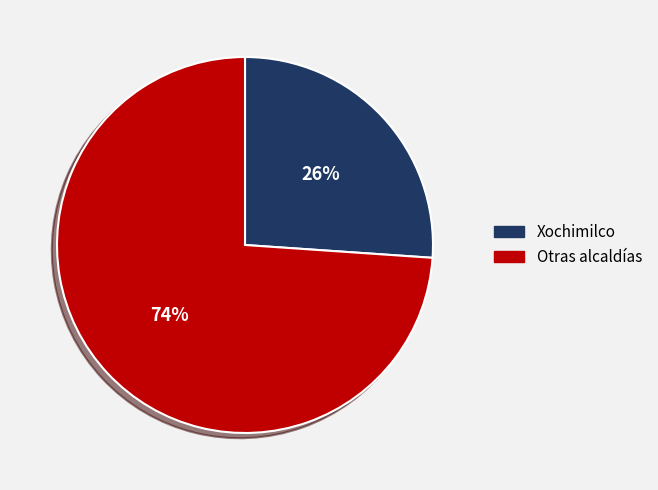

True or false: Otras alcaldías accounts for 74% of the total.

True